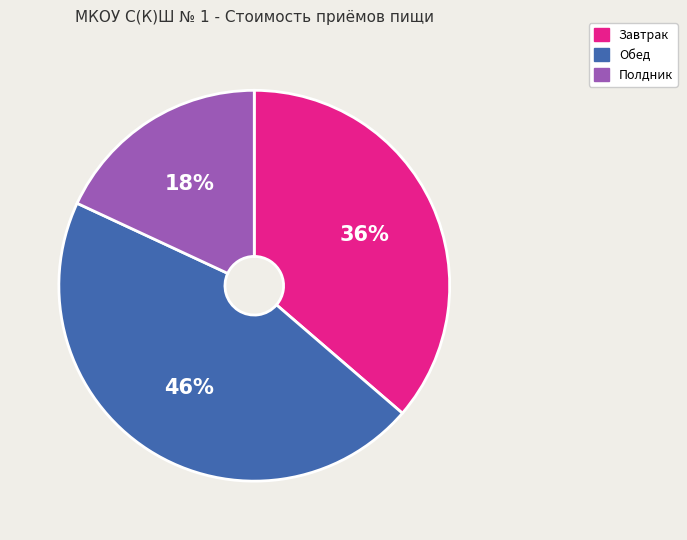

Is 46% the majority of the pie?

No